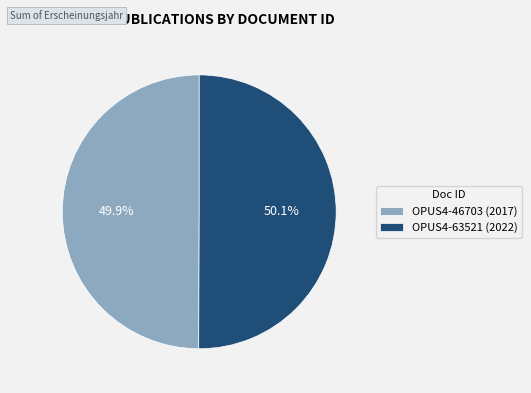

Is there any slice that represents more than half of the pie?

Yes